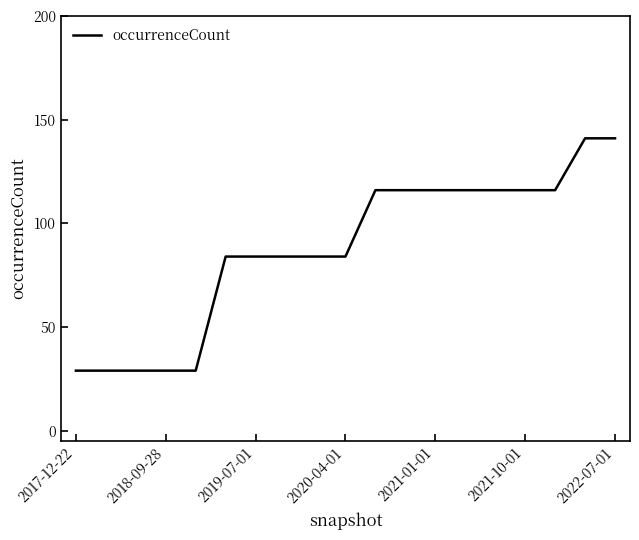

What is the difference between the maximum and minimum values?

112